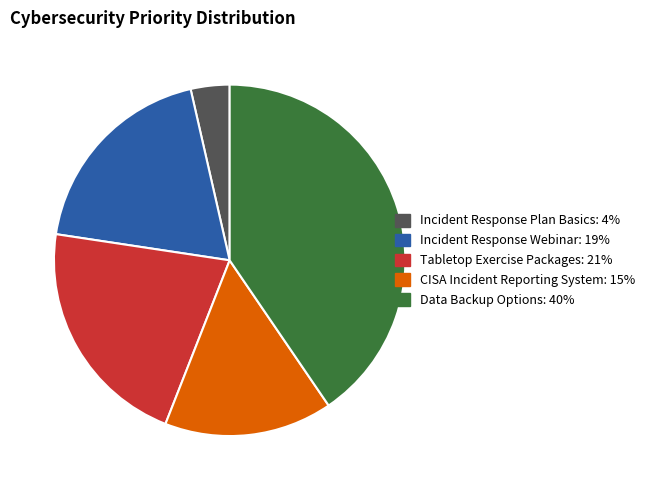

Which slice is the smallest?

Incident Response Plan Basics